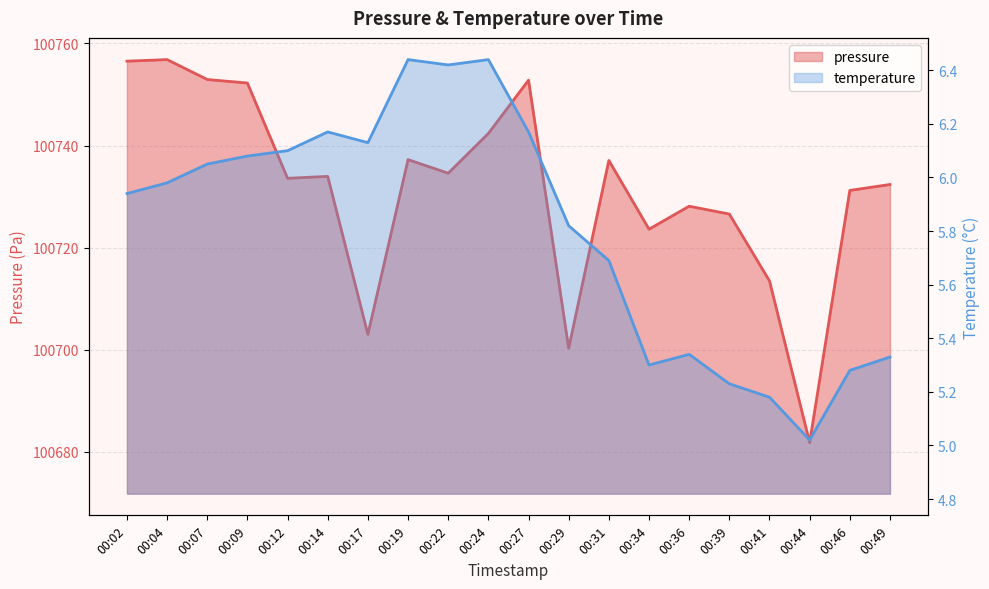

What are all the series names shown in the legend?

pressure, temperature